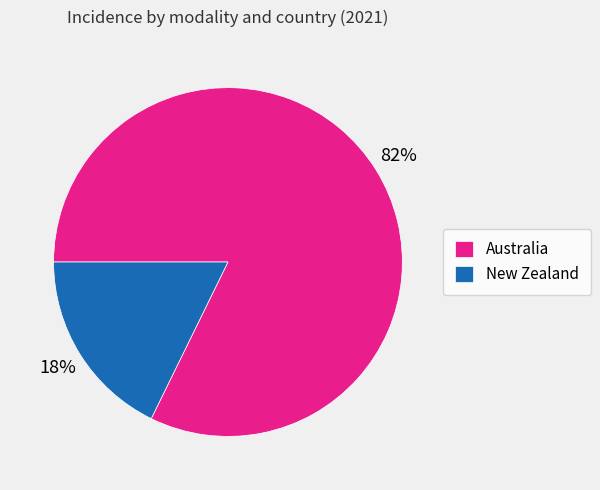

How many slices are in this pie chart?

2